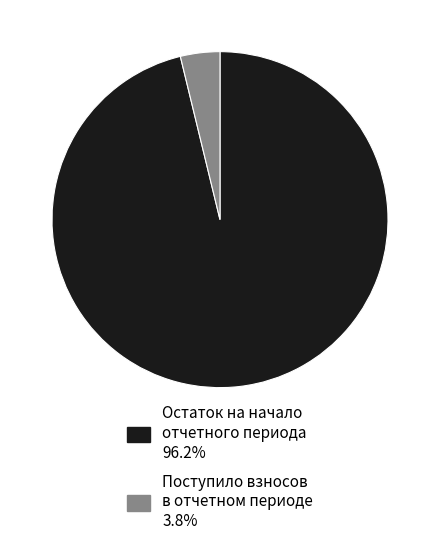

How many slices are in this pie chart?

2